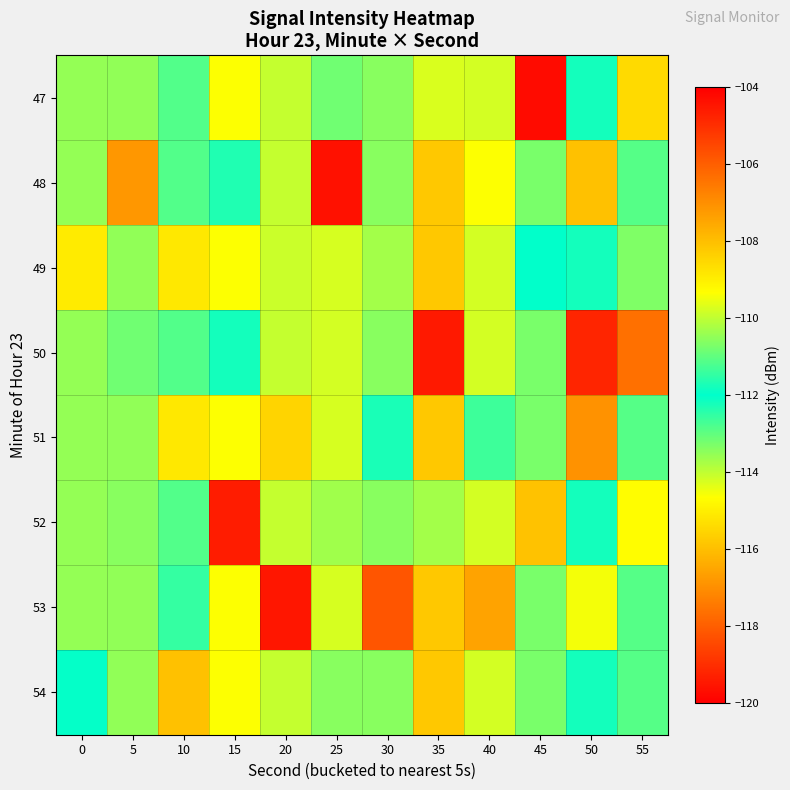

At how many categories does at least one series exceed -117?

12